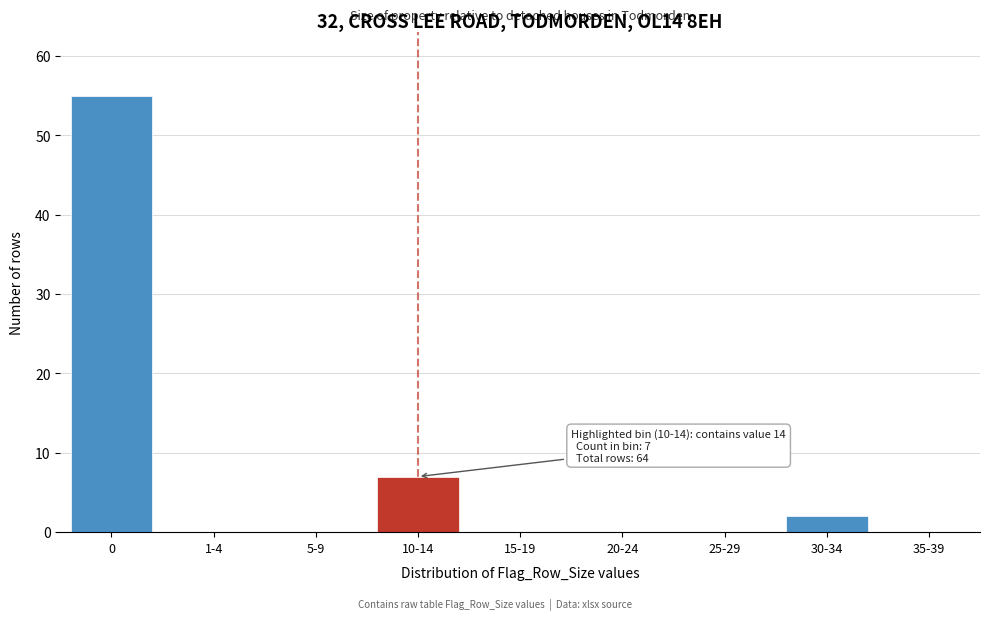

Reading left to right, extract all data points from this chart.

0=55	1-4=0	5-9=0	10-14=7	15-19=0	20-24=0	25-29=0	30-34=2	35-39=0